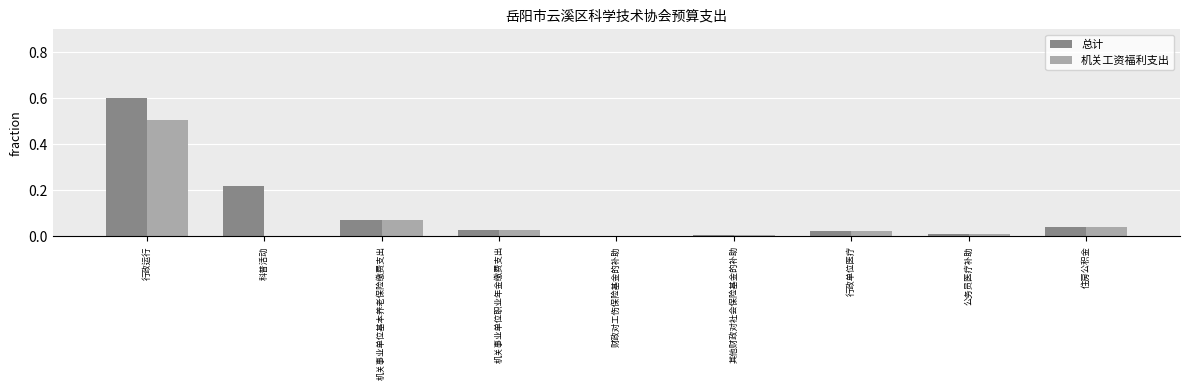

Is the value of 总计 at 科普活动 greater than the value of 机关工资福利支出 at 机关事业单位职业年金缴费支出?

Yes